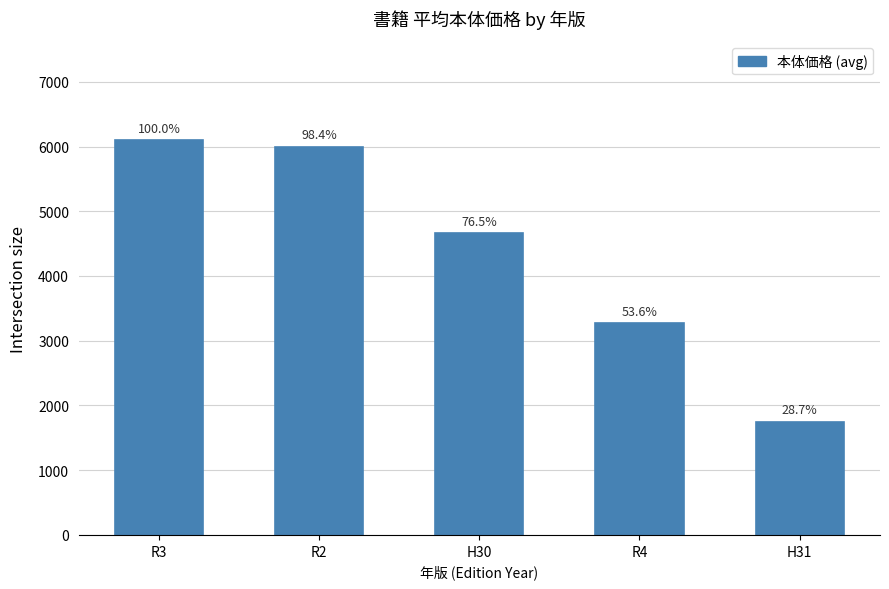

At which category does the chart reach its peak across all series?

R3